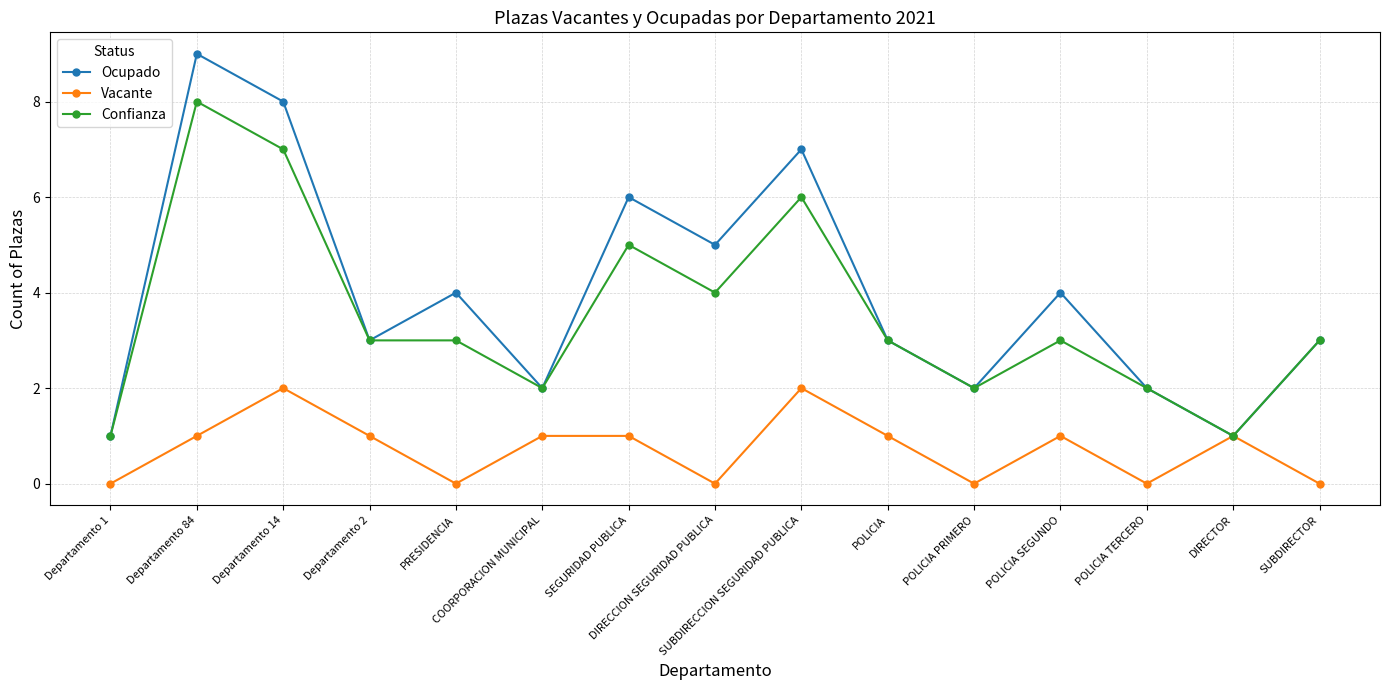

What is the difference between the second highest and minimum values in the Confianza series?

6